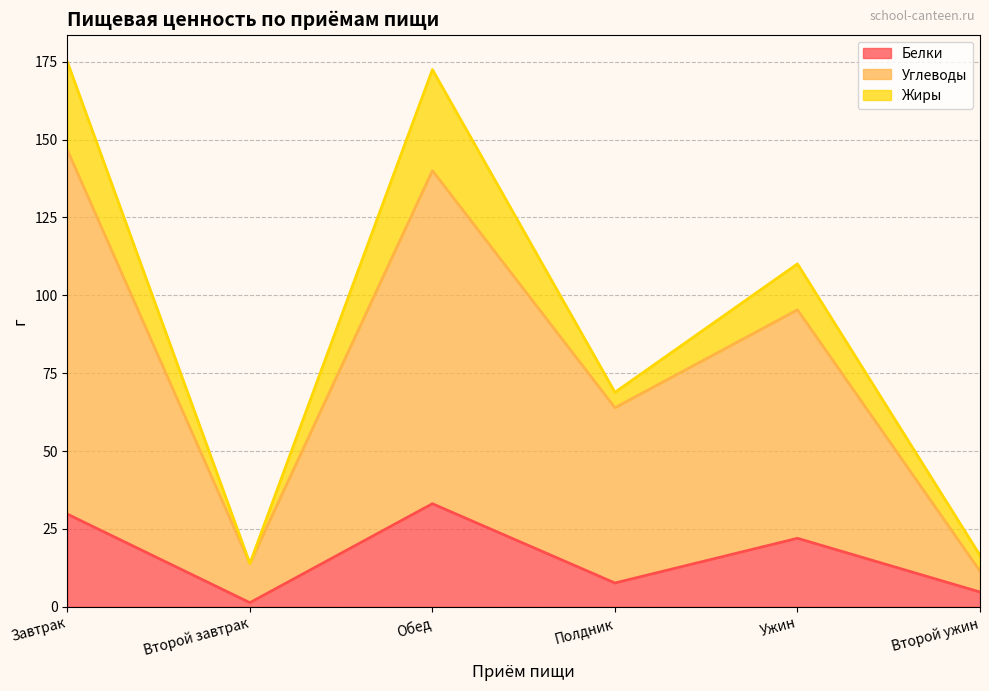

Does the chart have visible grid lines?

Yes